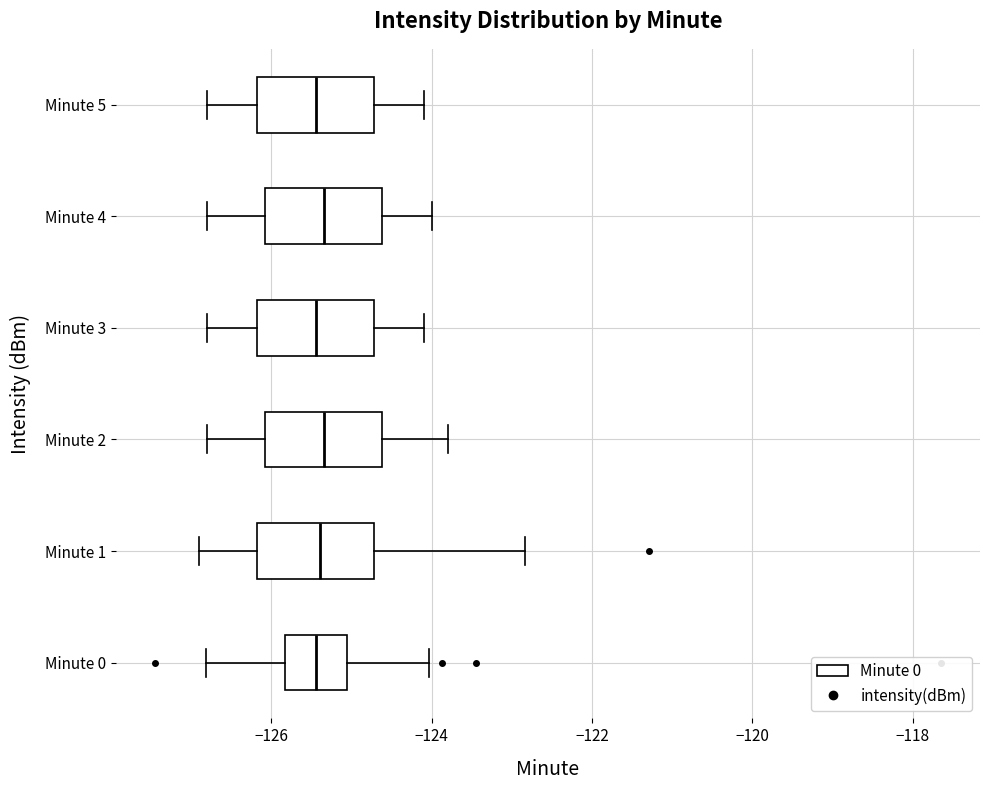

Where does the left whisker of the box for Minute 4 end on the x-axis? The values are not printed on the chart, so give them approximately, as read against the axis.

-126.8